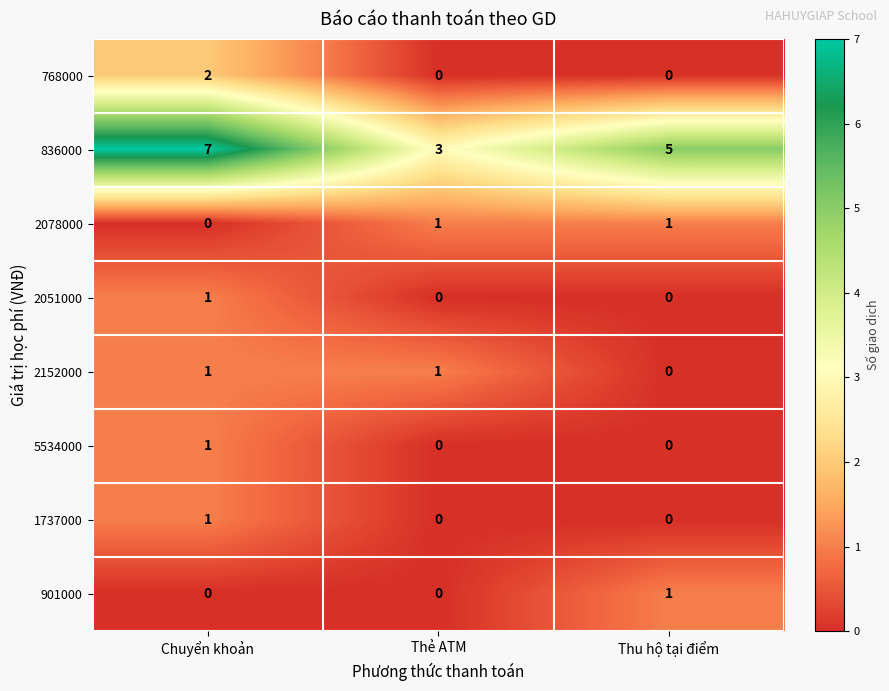

What is the total value across all series at Chuyển khoản?

13